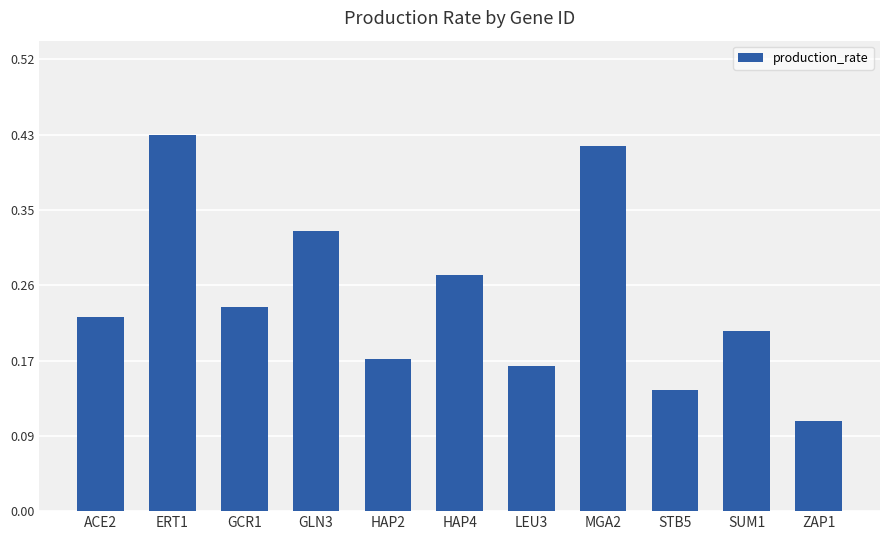

What is the label of the 4th bar from the left?

GLN3